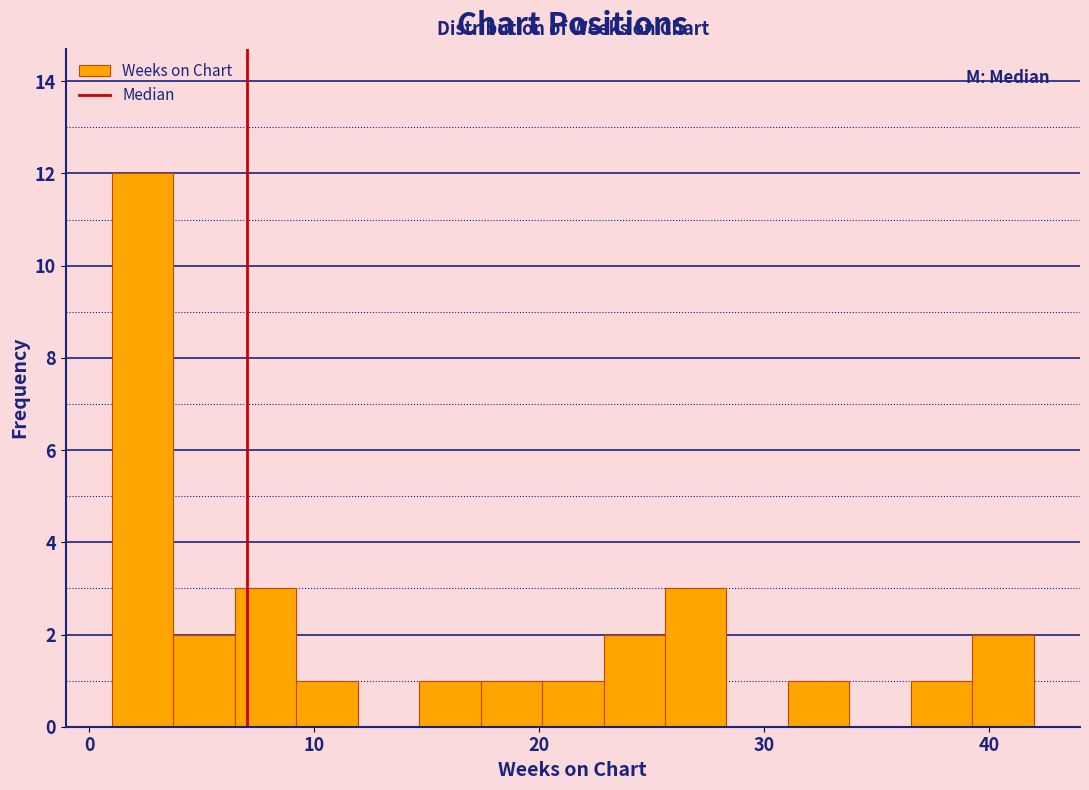

Read against the x-axis, roughly where is the centre of the tallest bar?

2